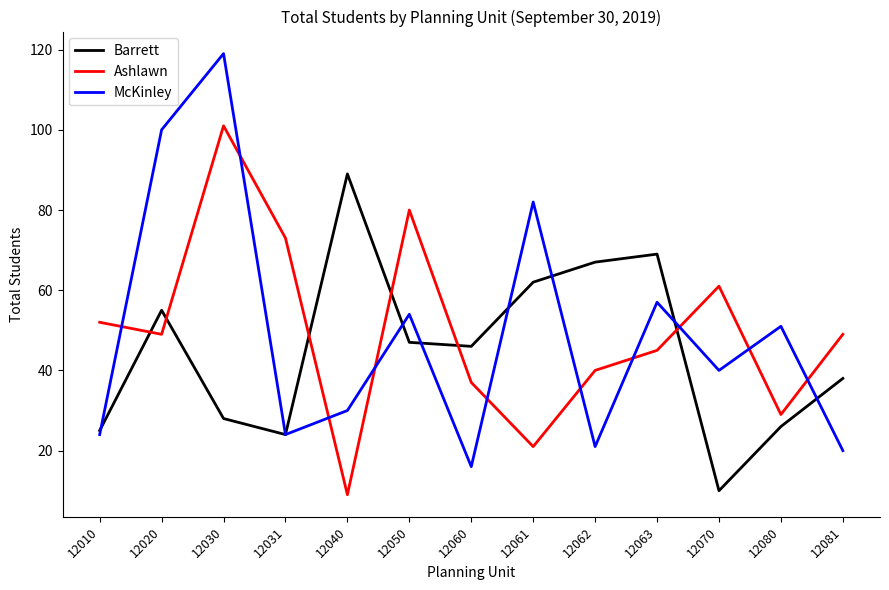

At 12050, list the series in order from largest to smallest.

Ashlawn, McKinley, Barrett